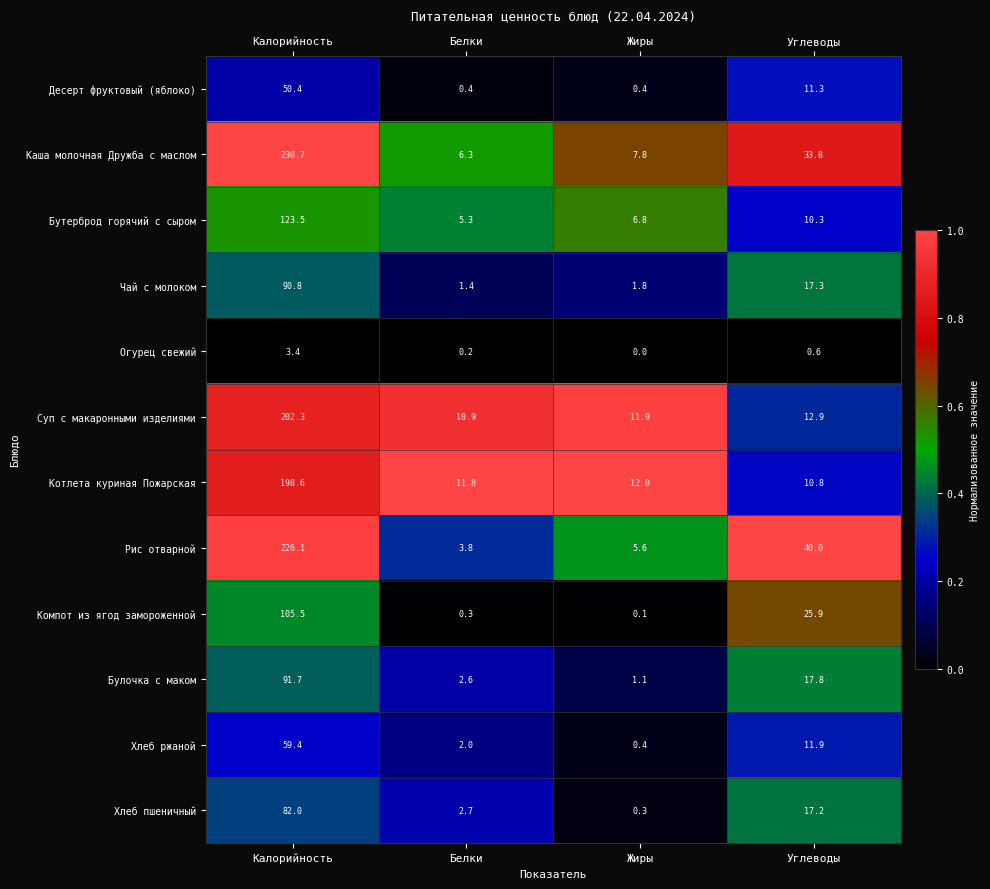

Is it true that Рис отварной equals 2.2 at Жиры?

False